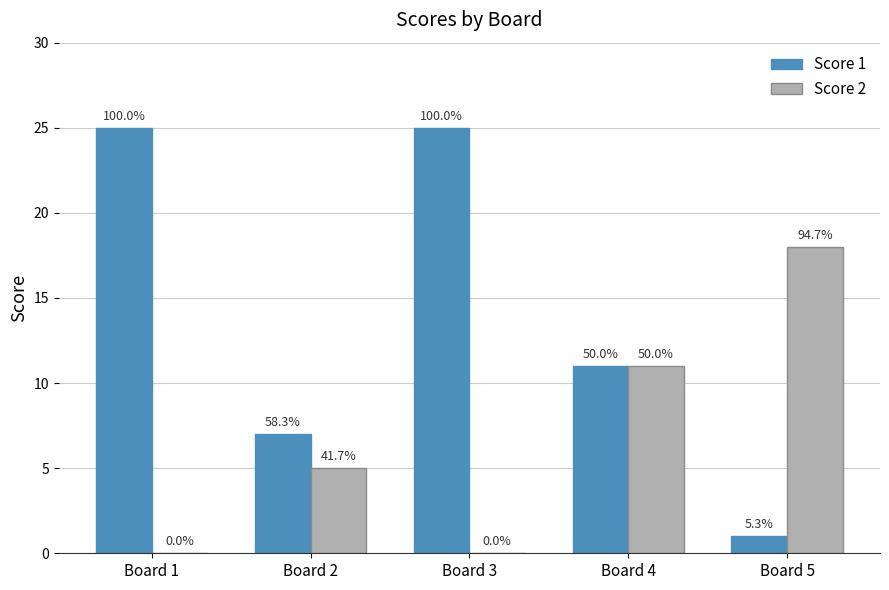

Rank the series by their maximum value, from highest to lowest.

Score 1, Score 2